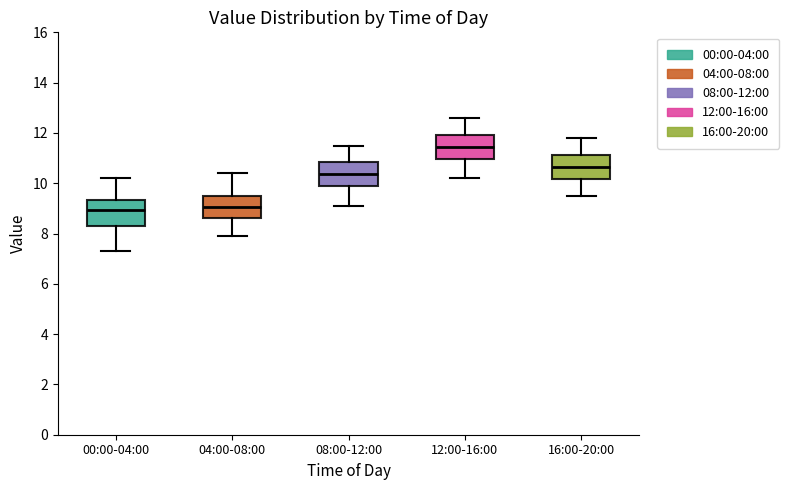

Reading left to right, transcribe this box plot: for each box, give where its median line is, the range the box spans, and where its two whiskers end, as read against the y-axis. The values are not printed on the chart, so give them approximately, as read against the axis.

00:00-04:00: median 9.0, box 8.4 to 9.4, whiskers 7.4 to 10.2
04:00-08:00: median 9.0, box 8.6 to 9.6, whiskers 8.0 to 10.4
08:00-12:00: median 10.4, box 9.8 to 10.8, whiskers 9.2 to 11.6
12:00-16:00: median 11.4, box 11.0 to 12.0, whiskers 10.2 to 12.6
16:00-20:00: median 10.6, box 10.2 to 11.2, whiskers 9.6 to 11.8